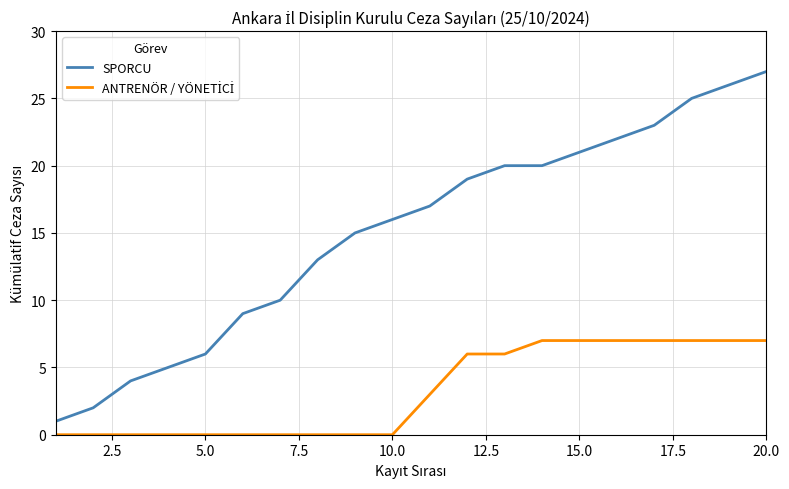

Which series has the largest range (max minus min)?

SPORCU